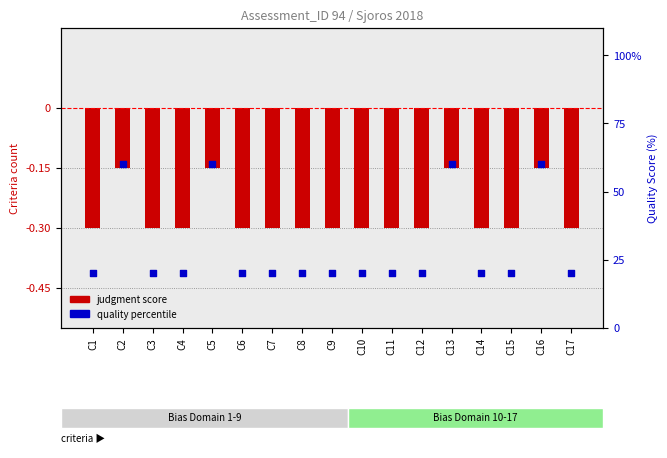

Is the value of judgment score at C5 greater than the value of quality percentile at C11?

No